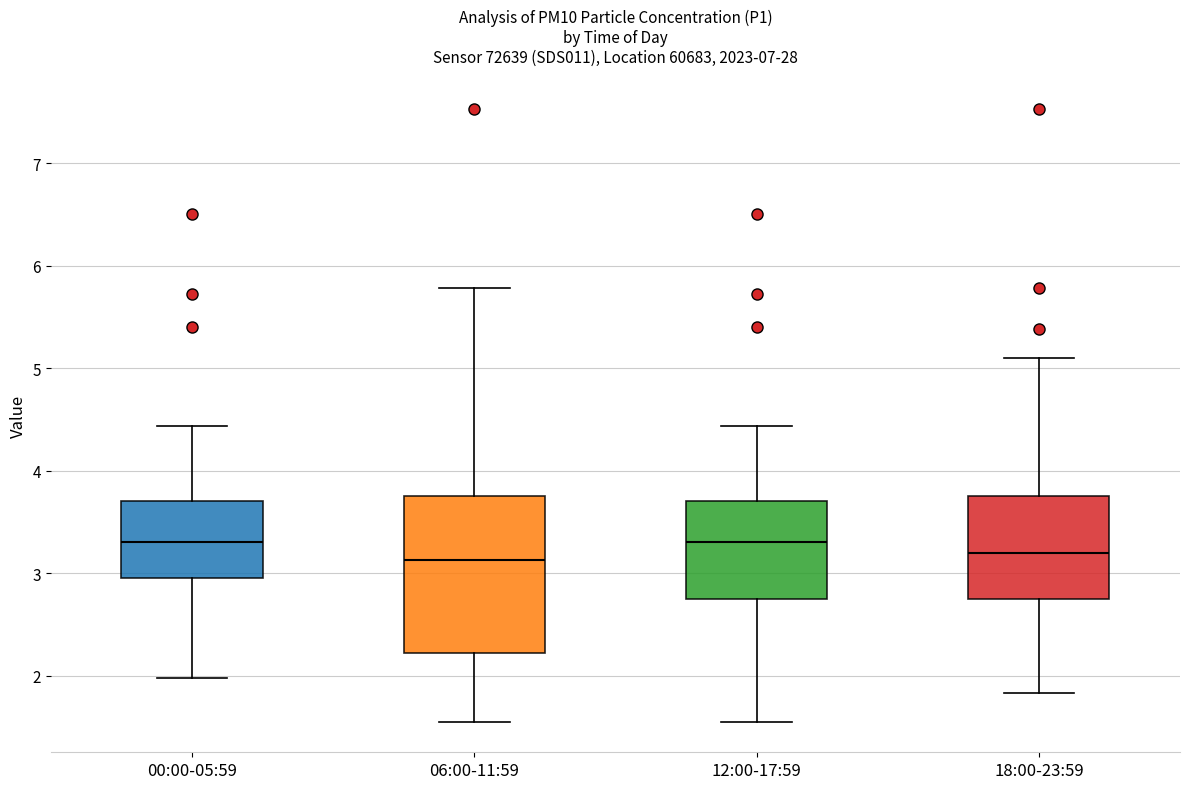

Reading left to right, read every box against the y-axis: the position of its median line, the range the box covers, and the ends of its whiskers. The values are not printed on the chart, so give them approximately, as read against the axis.

00:00-05:59: median 3.3, box 3.0 to 3.7, whiskers 2.0 to 4.4
06:00-11:59: median 3.1, box 2.2 to 3.8, whiskers 1.6 to 5.8
12:00-17:59: median 3.3, box 2.8 to 3.7, whiskers 1.6 to 4.4
18:00-23:59: median 3.2, box 2.8 to 3.8, whiskers 1.8 to 5.1